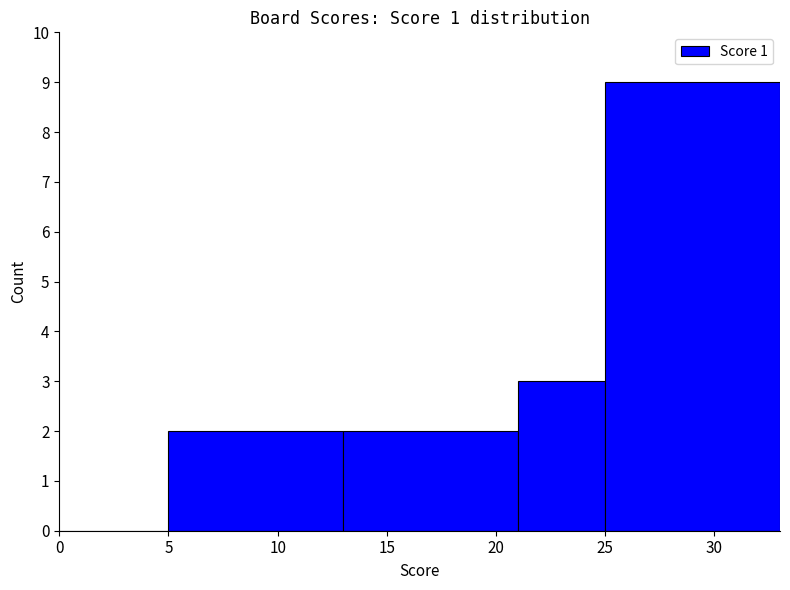

What is the change in value from 15 to 30?

+7